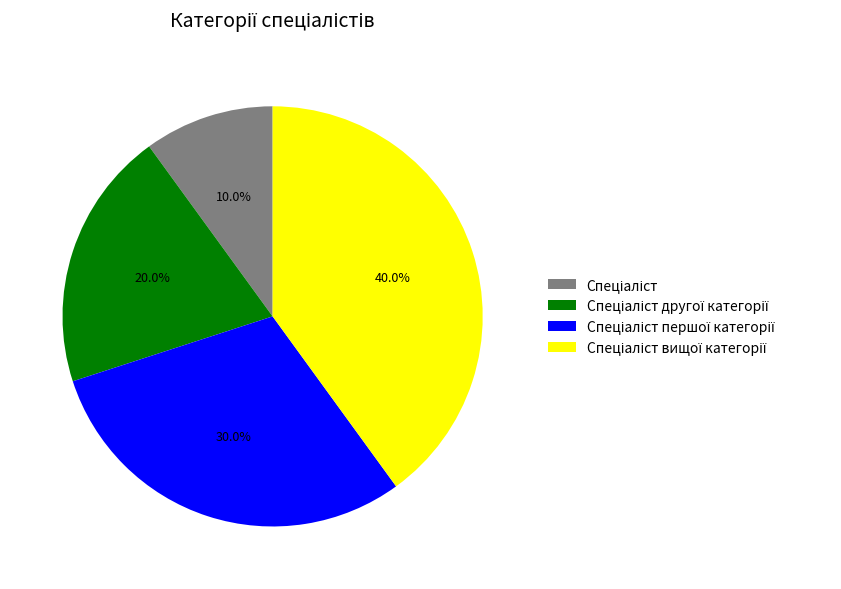

Does any single category account for the majority?

No